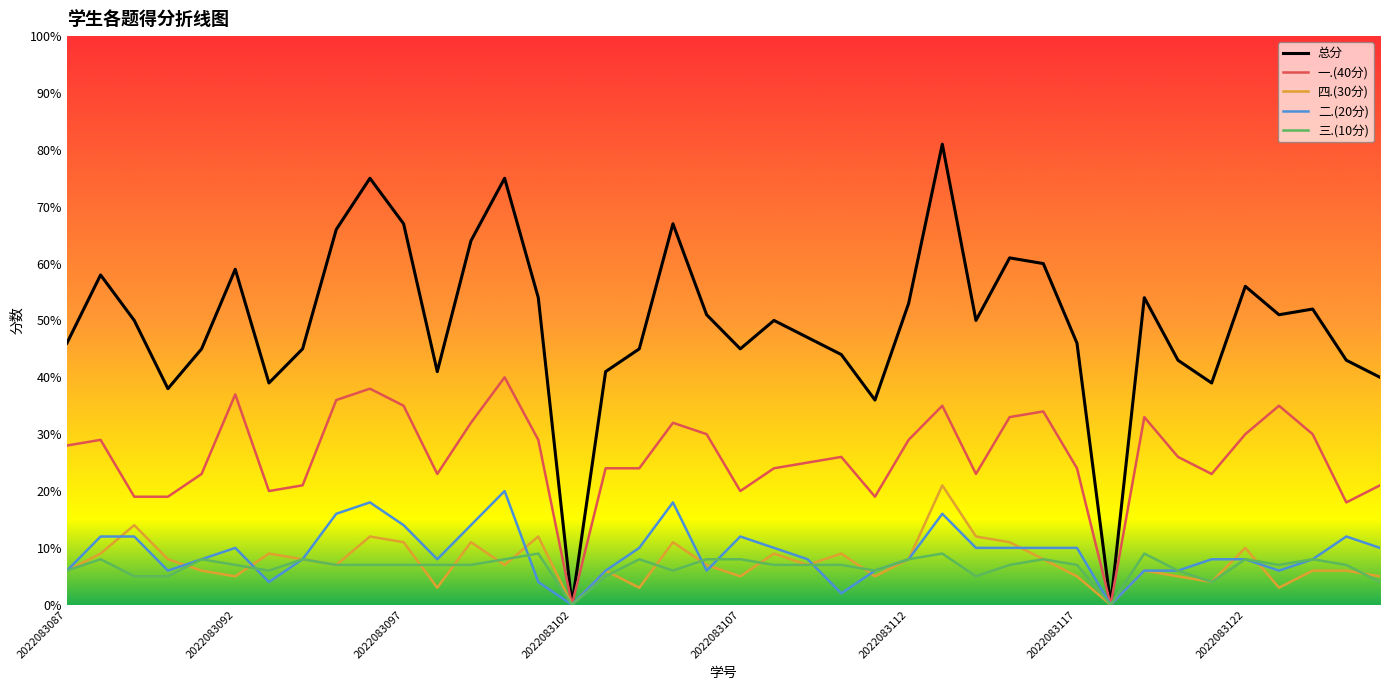

List the series in order of their peak value, highest first.

总分, 一.(40分), 四.(30分), 二.(20分), 三.(10分)